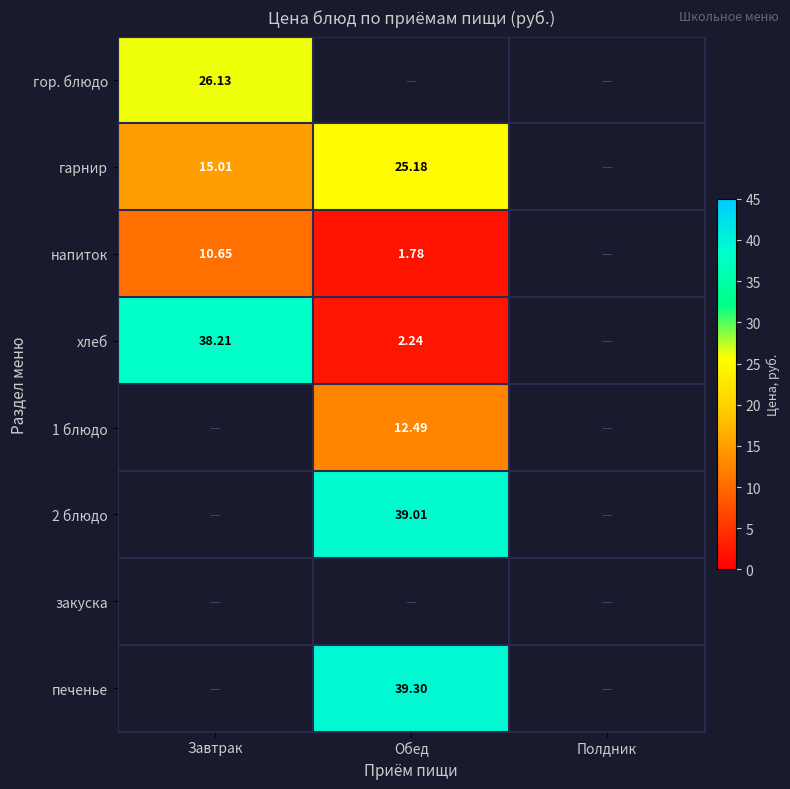

Where is хлеб nearest to the value 20?

Обед